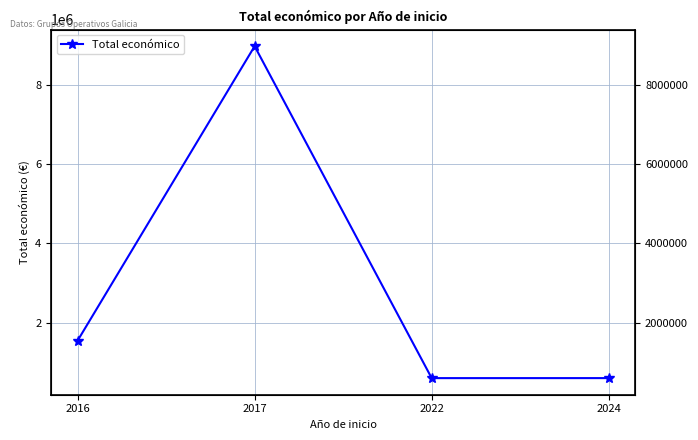

Rank the categories by value from lowest to highest.

2022, 2024, 2016, 2017